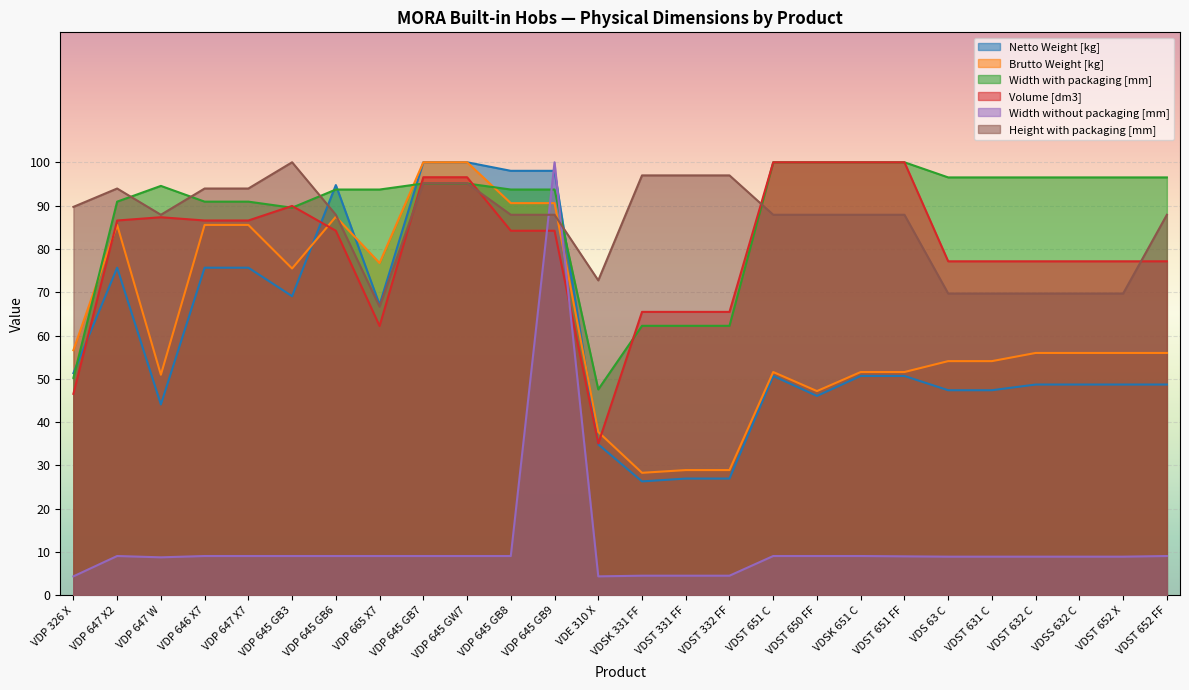

Rank the series at VDST 632 C from highest to lowest value.

Width with packaging [mm], Volume [dm3], Height with packaging [mm], Brutto Weight [kg], Netto Weight [kg], Width without packaging [mm]